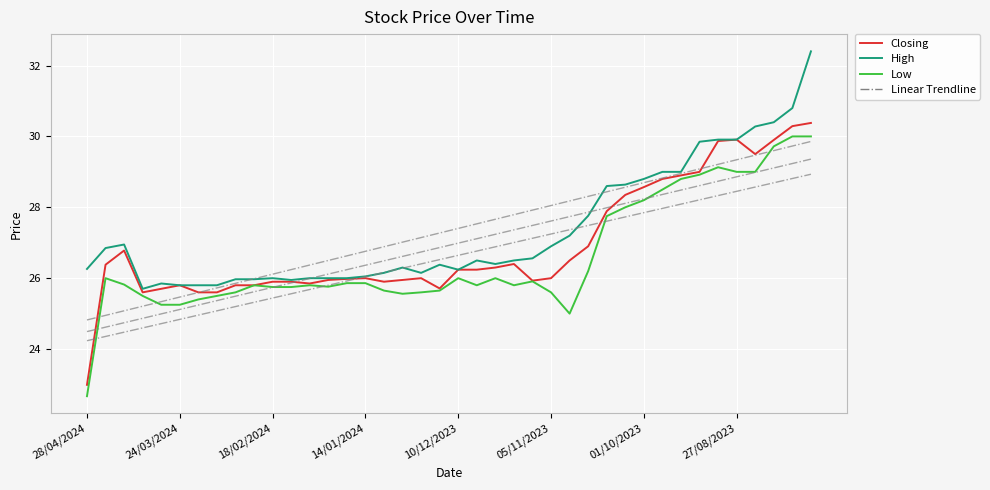

True or false: Low and Closing cross at least once.

False